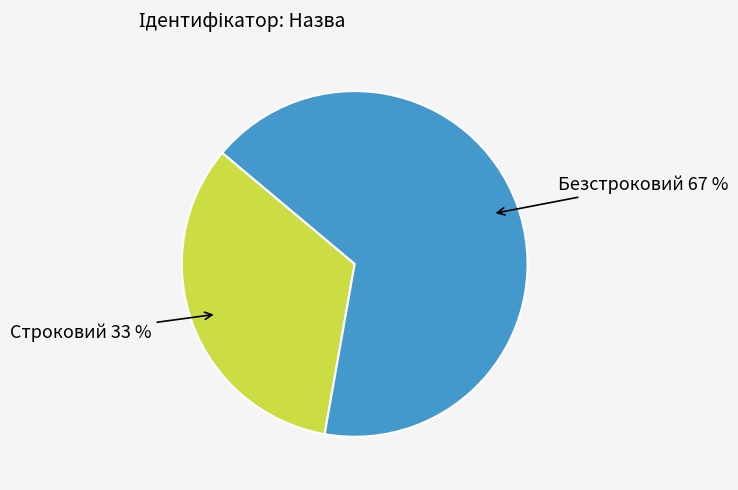

To the nearest percent, what percentage of the pie is Безстроковий?

67%